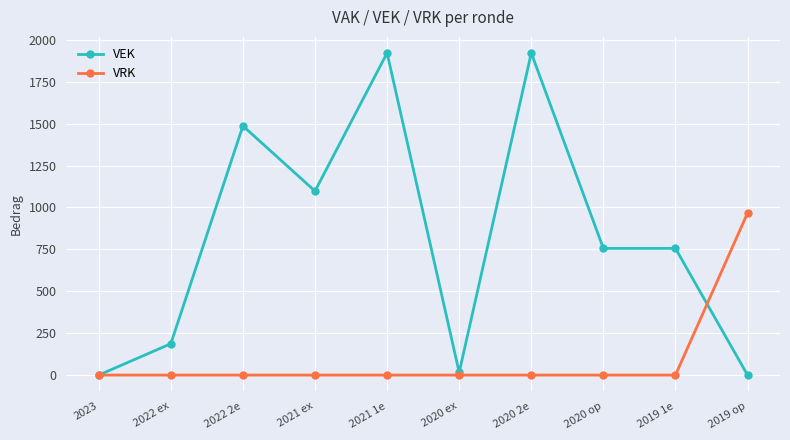

Which series has the largest range (max minus min)?

VEK